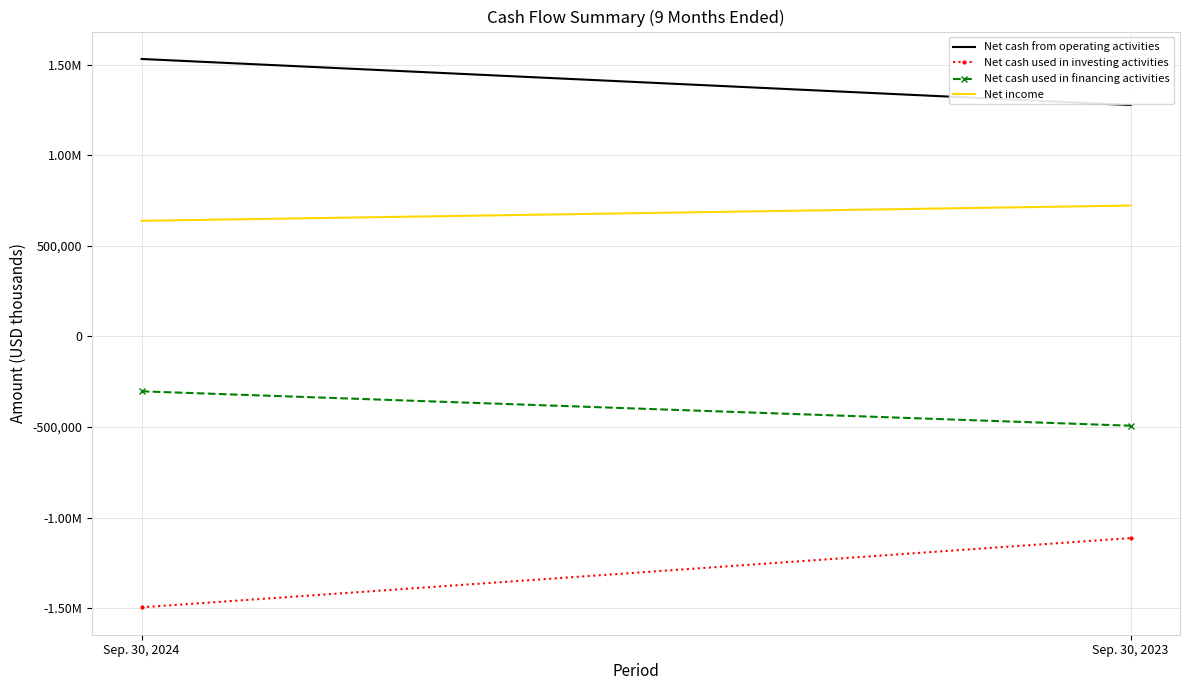

True or false: Net income has a value of 869970 at Sep. 30, 2024.

False